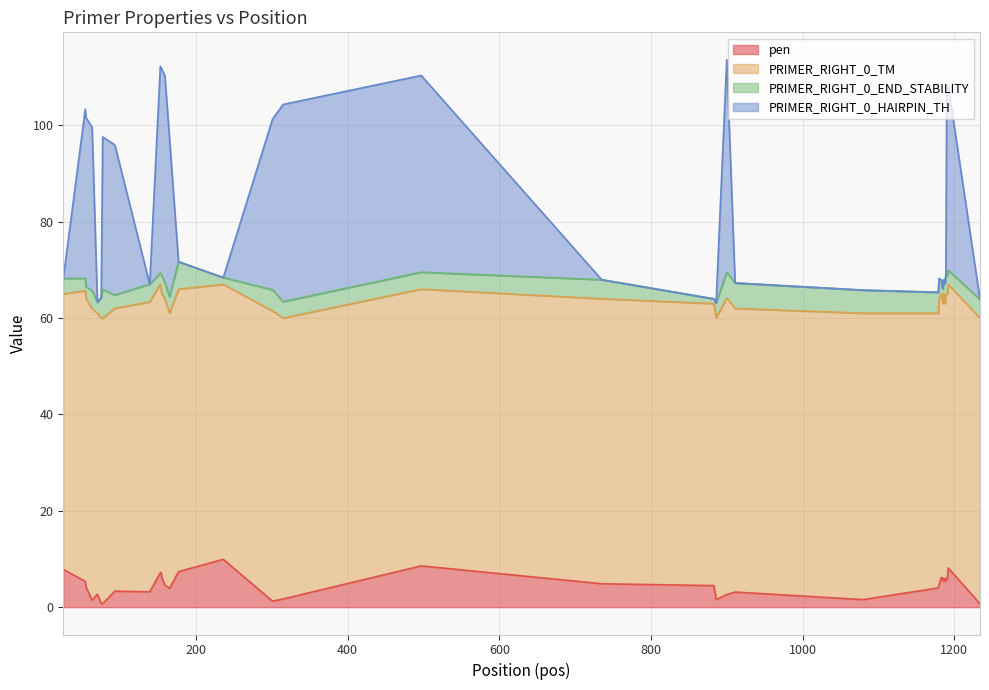

What is the highest value of the PRIMER_RIGHT_0_HAIRPIN_TH series?

113.6